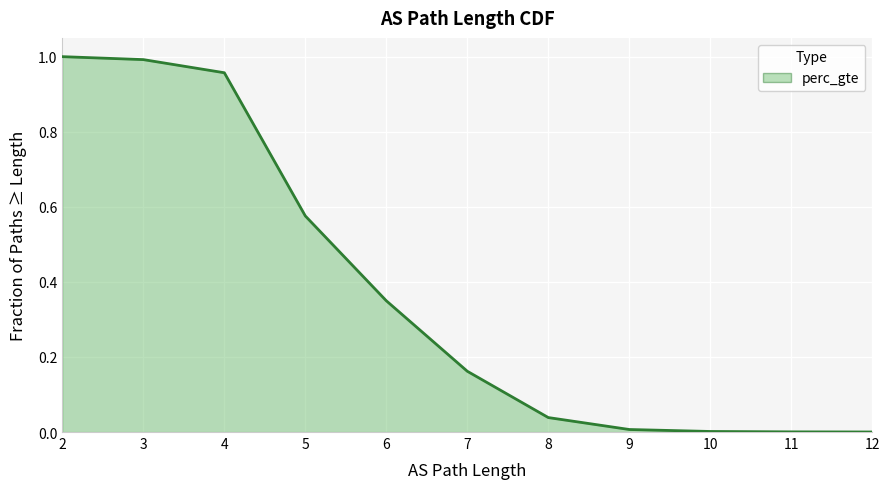

True or false: there are more than 1 points higher than both neighbors.

False